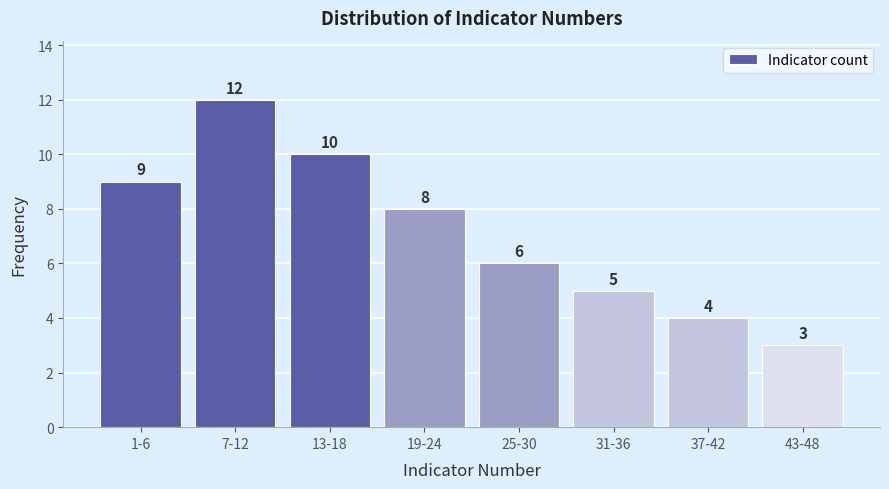

Reading right to left, what are all the values shown in this chart?

43-48=3	37-42=4	31-36=5	25-30=6	19-24=8	13-18=10	7-12=12	1-6=9